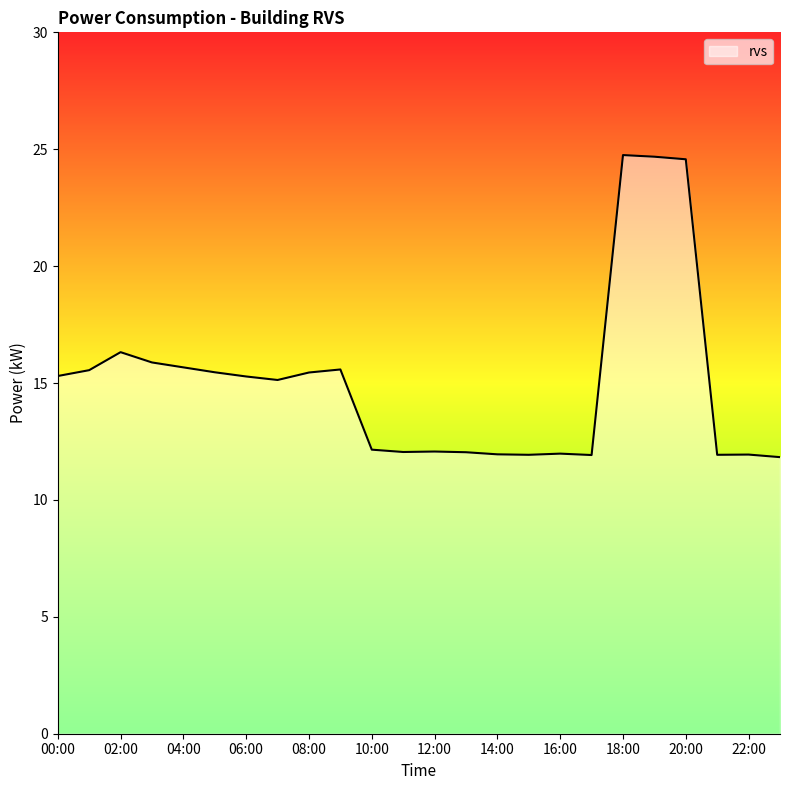

What is the greatest value displayed?

24.8